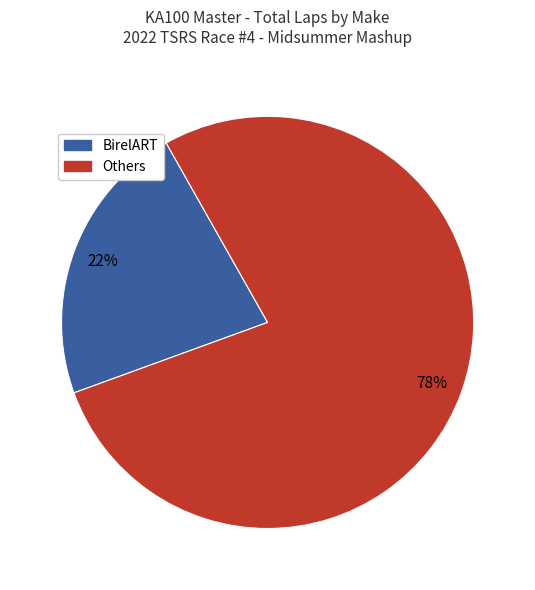

To the nearest percent, what is the average slice percentage?

50%